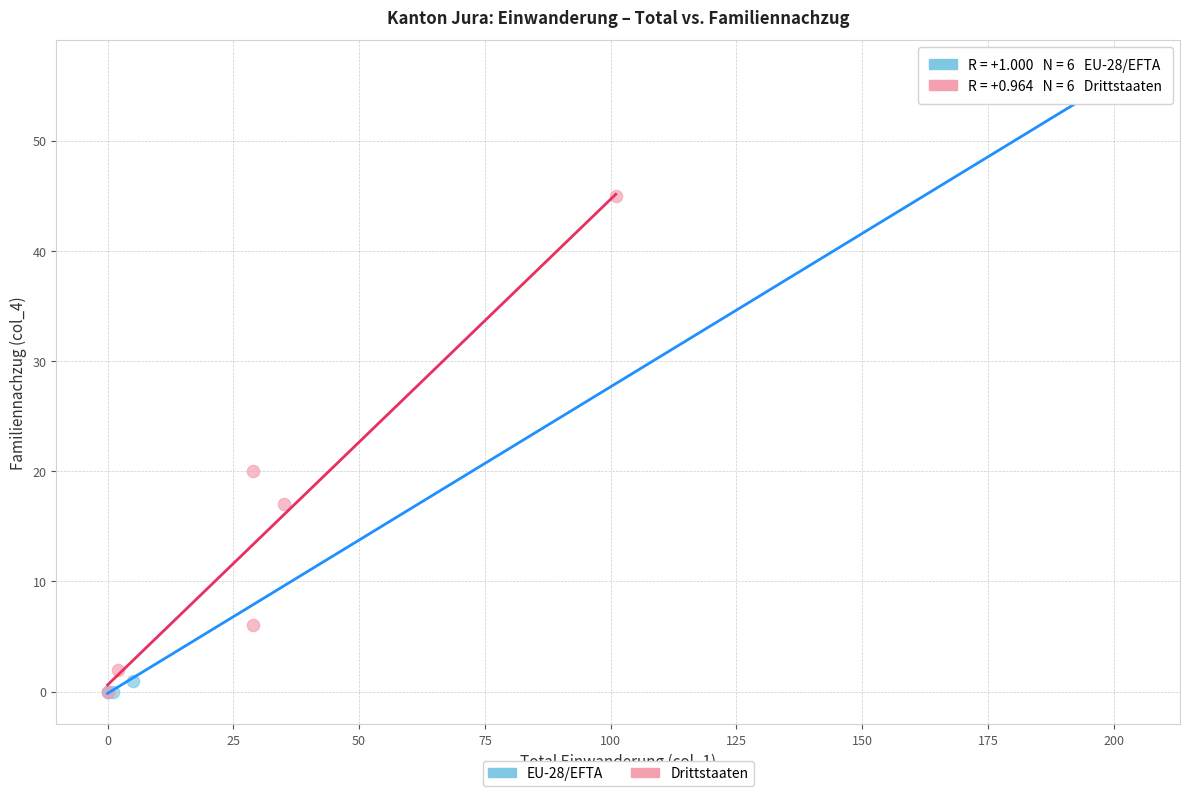

Which series reaches the maximum Y coordinate?

EU-28/EFTA